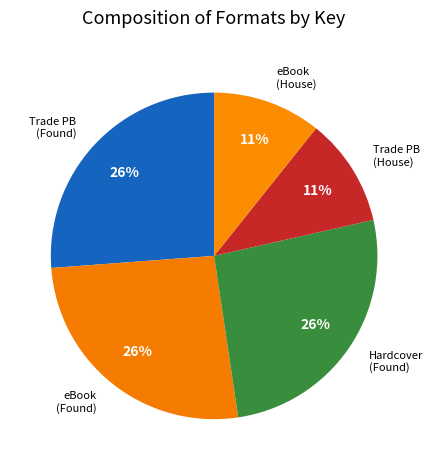

How many slices are in this pie chart?

5